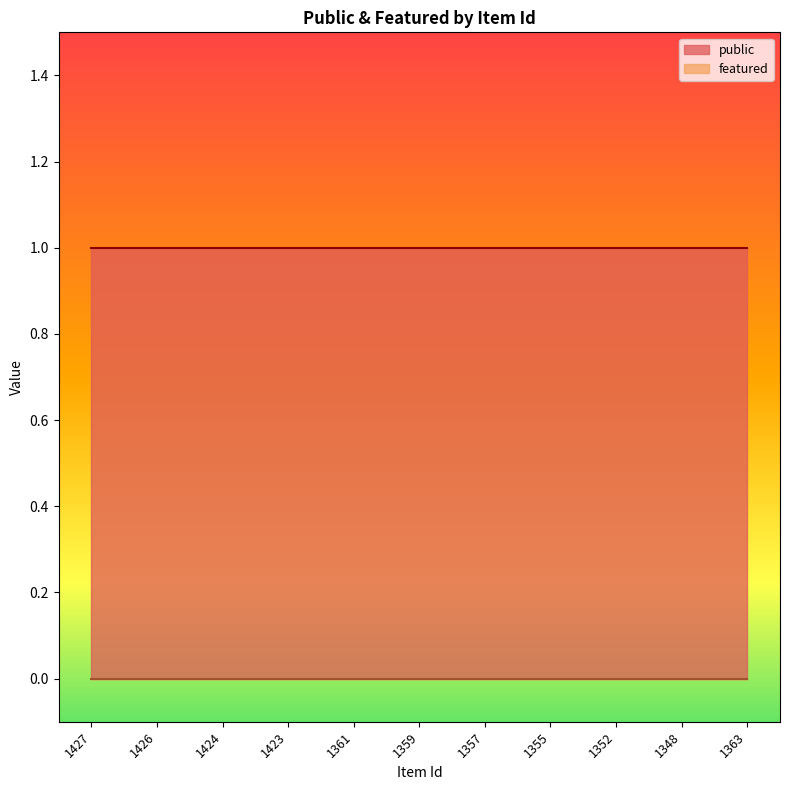

At which category is the sum across all series the highest?

1427